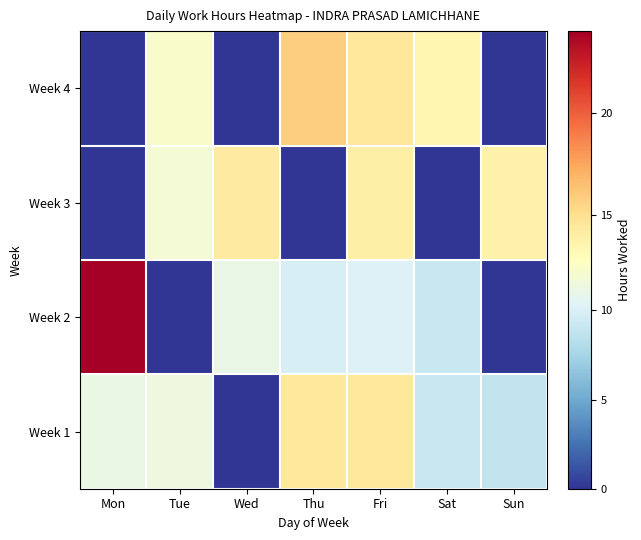

Rank the series at Fri from lowest to highest value.

Week 2, Week 3, Week 4, Week 1